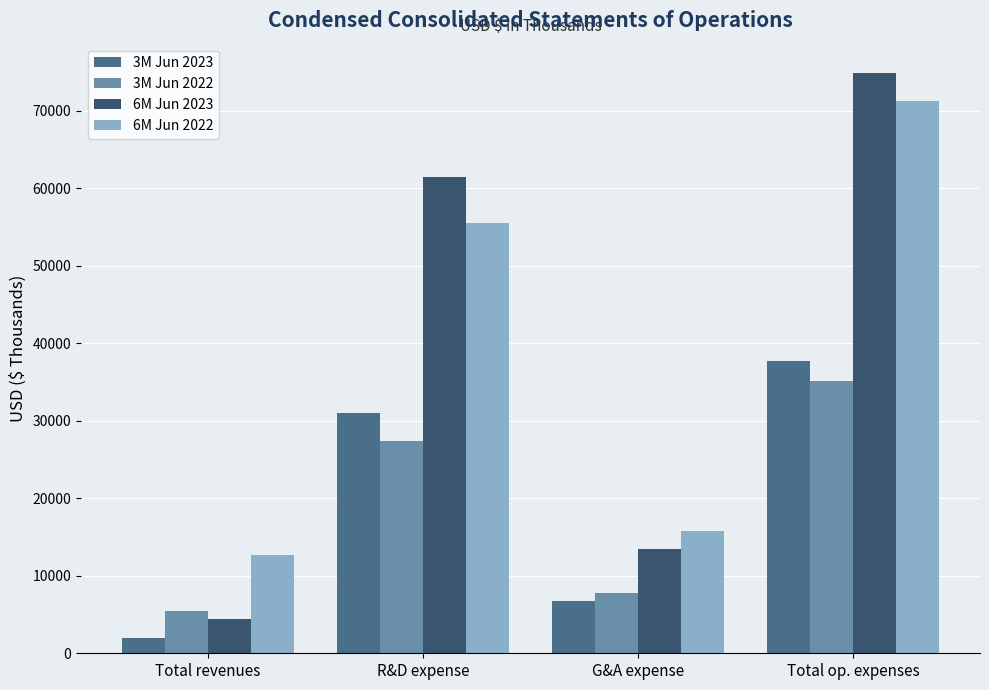

What is the label of the 4th bar from the left?

Total op. expenses